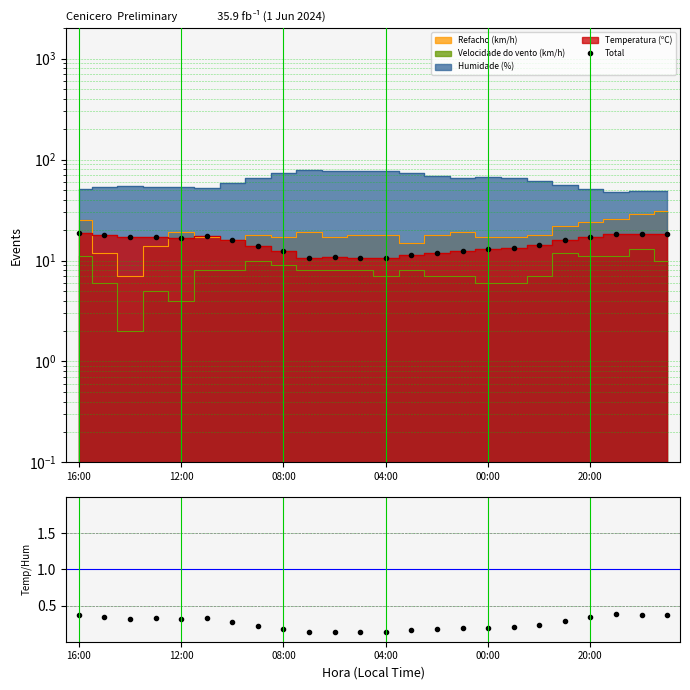

The value of Total at 18 is 19.3. True or false?

False